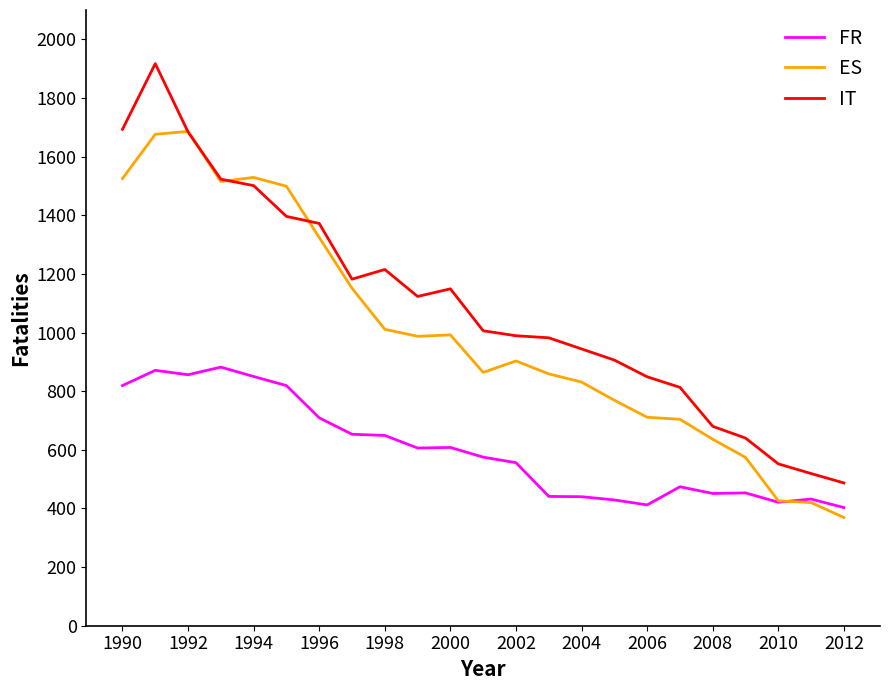

What is the smallest value displayed?

369